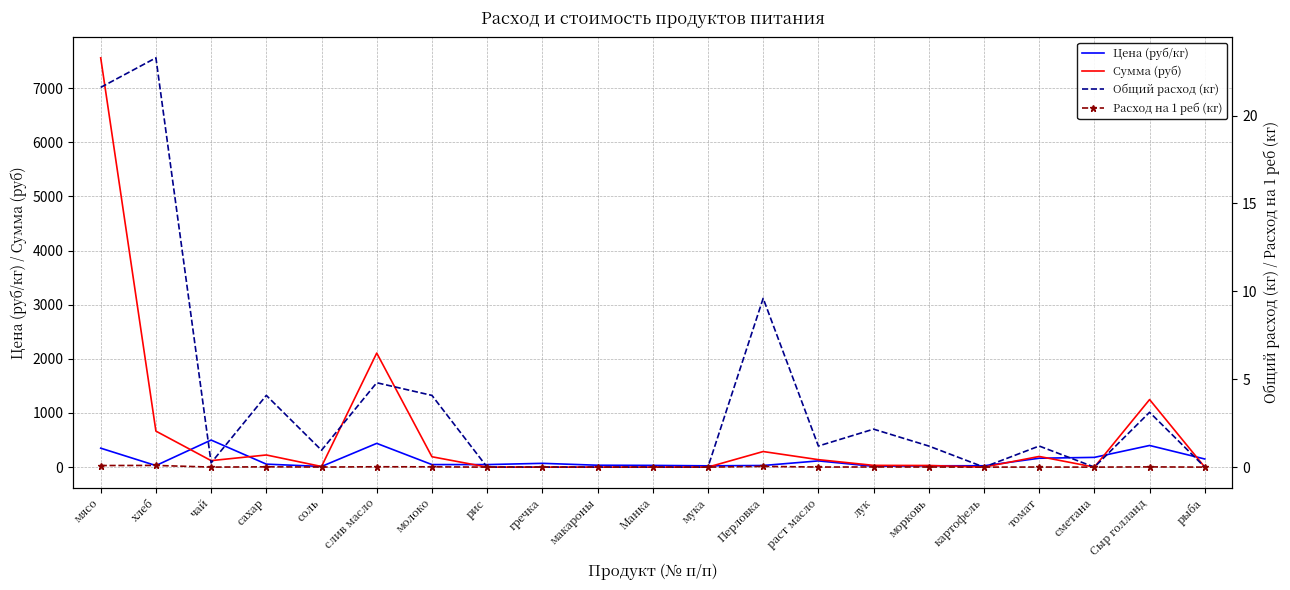

Which series has the largest total across all categories?

Сумма (руб)